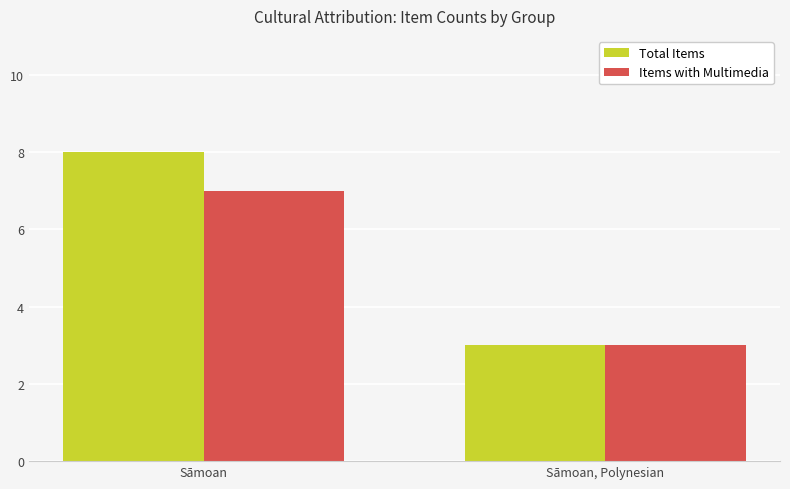

Which series has the largest range (max minus min)?

Total Items